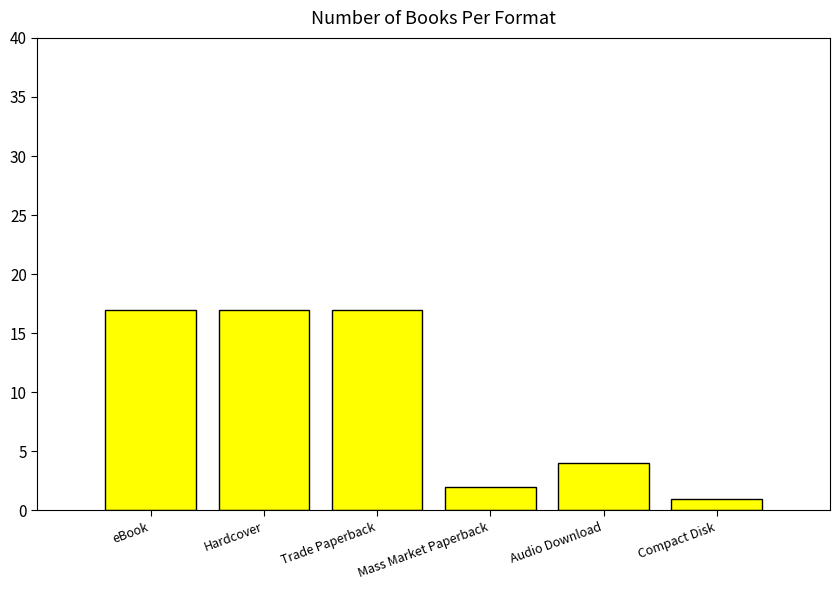

What is the label of the 1st bar from the left?

eBook